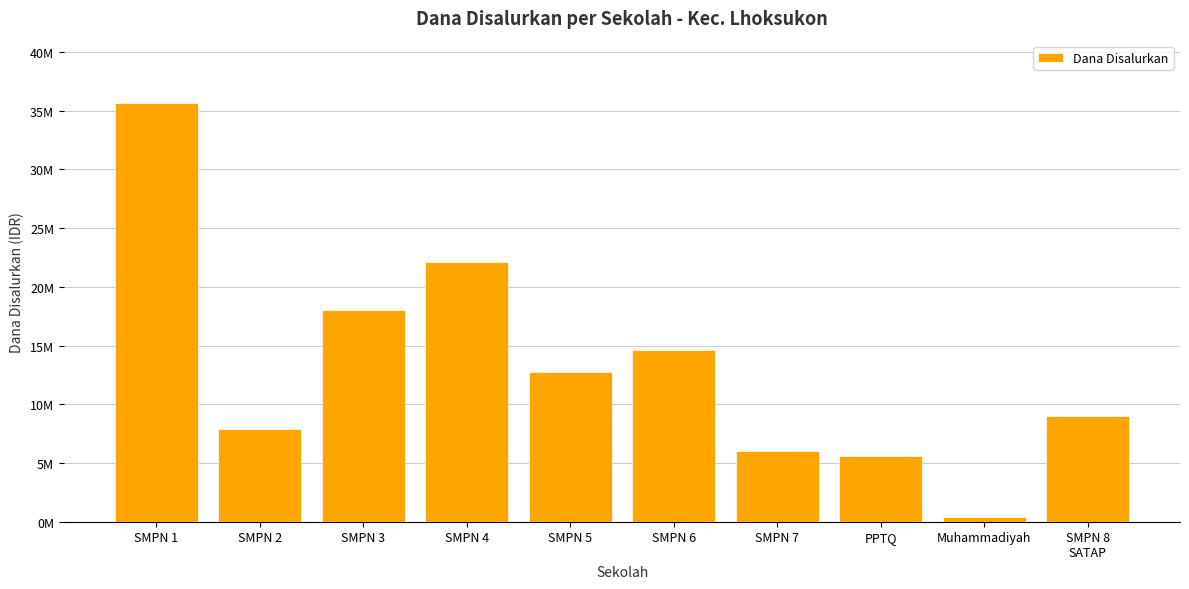

What is the label of the 8th bar from the left?

PPTQ